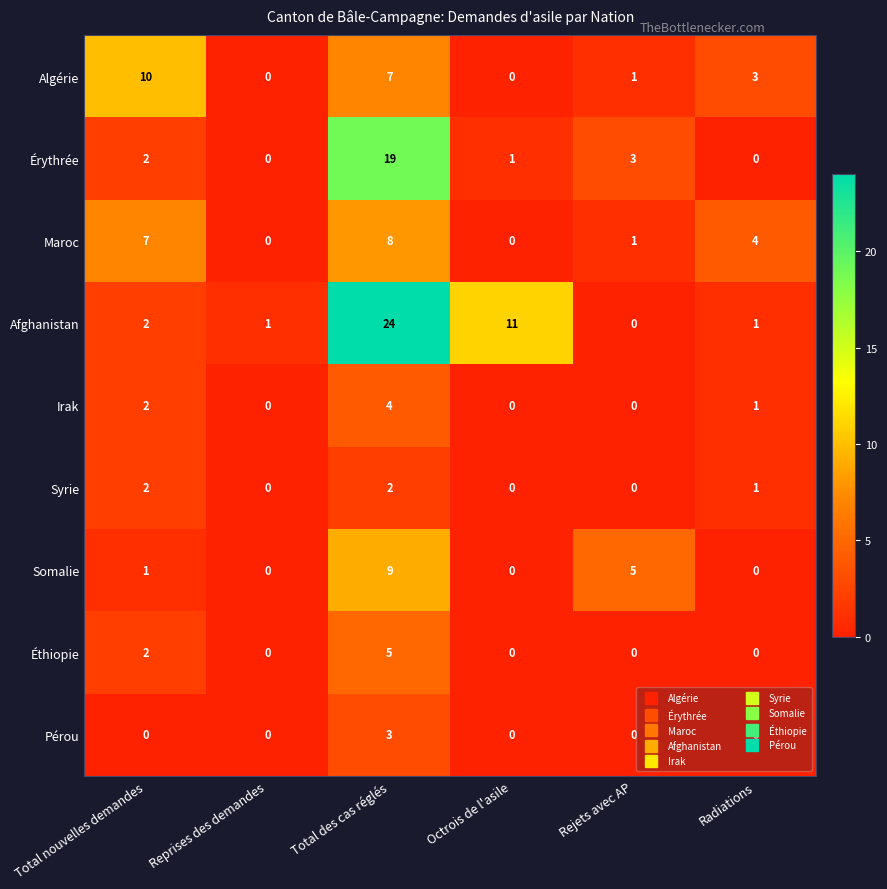

The Maroc series shows 8 at Total des cas réglés. True or false?

True